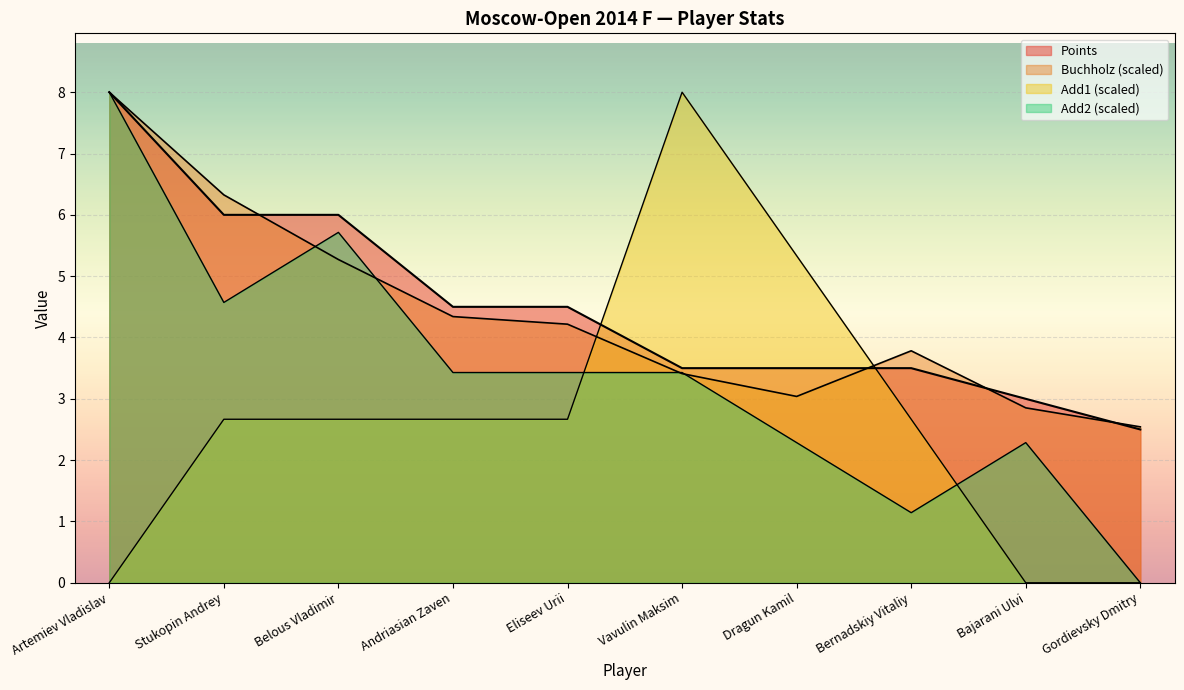

What is the label of the 6th point from the left?

Vavulin Maksim